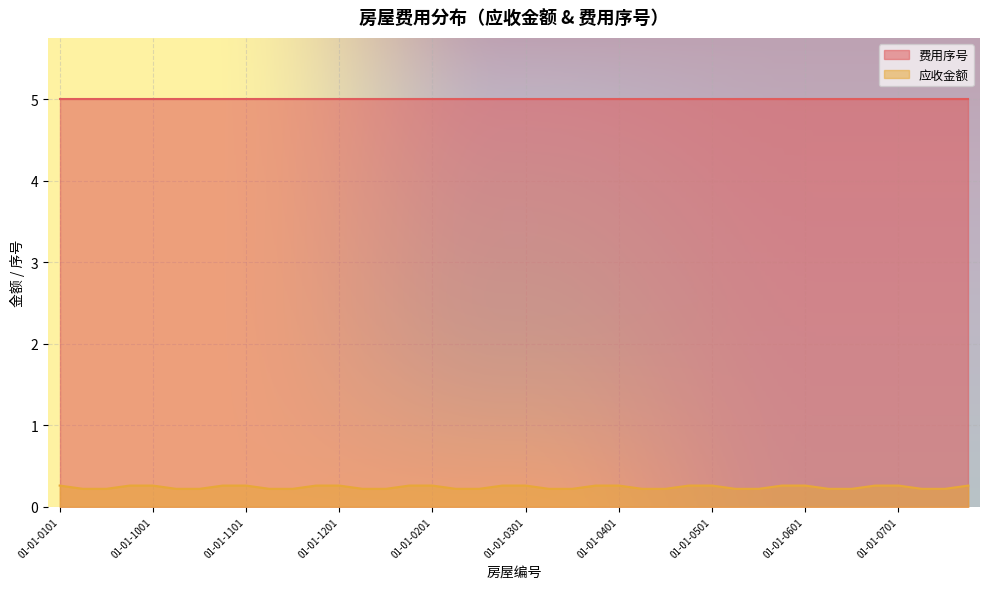

Read the value at 01-01-0201.

0.3